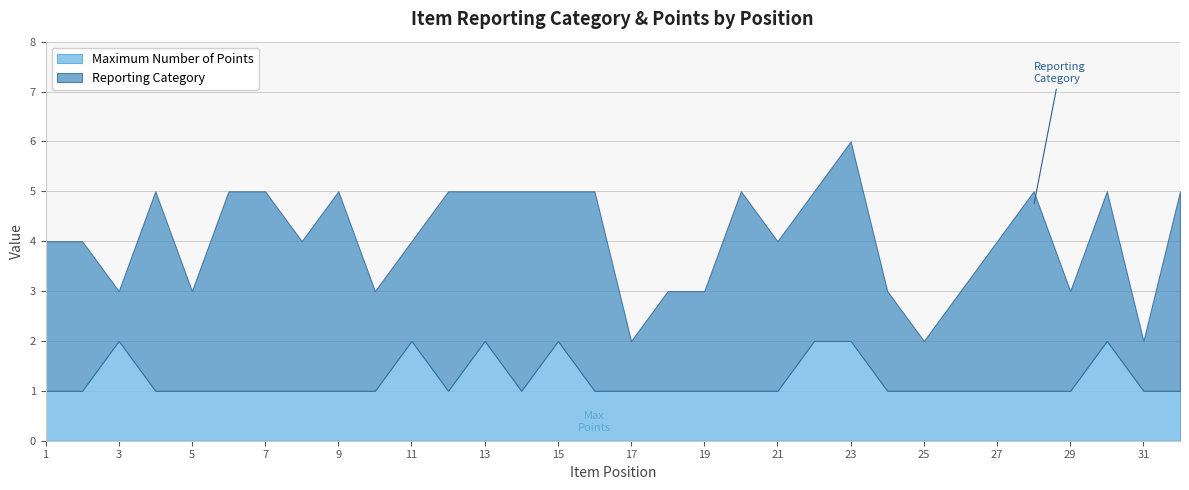

Which category has the lowest value in the Maximum Number of Points series?

1